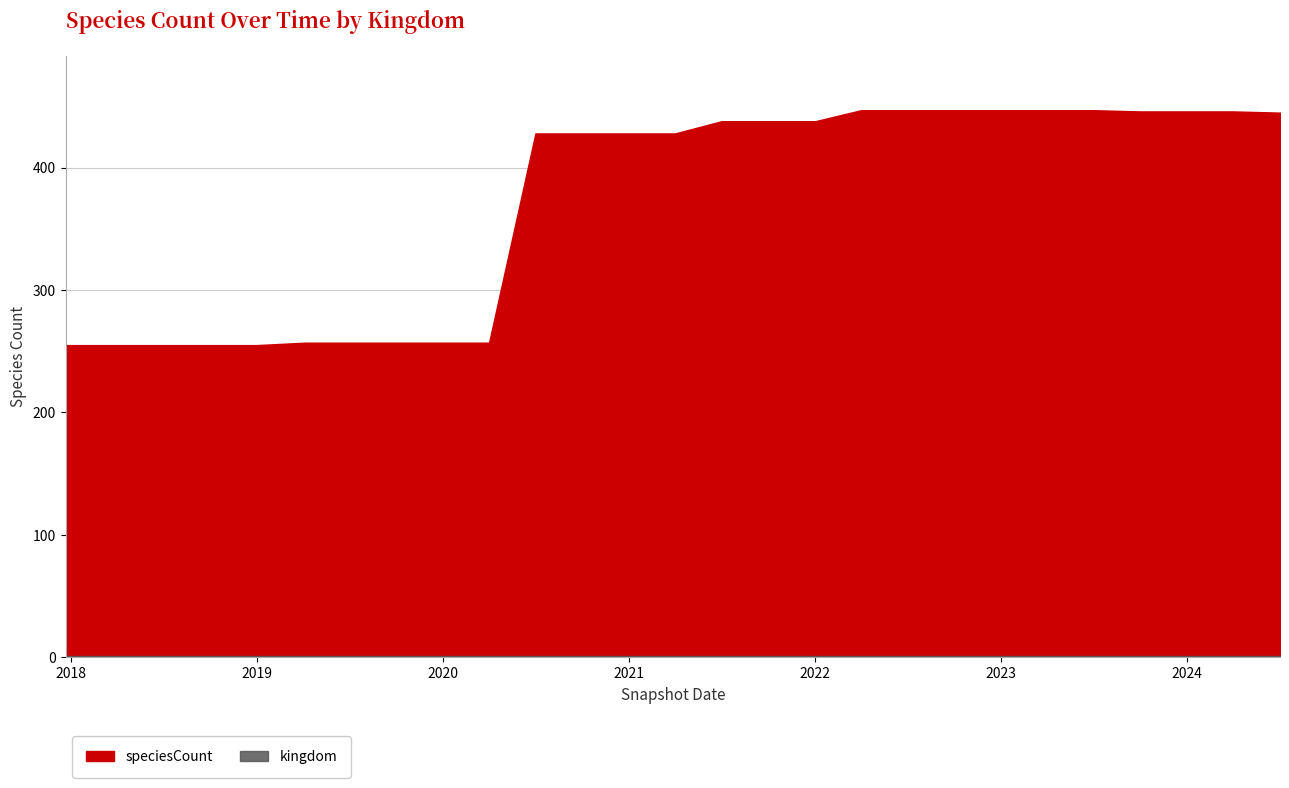

How many lines are shown in the chart?

2